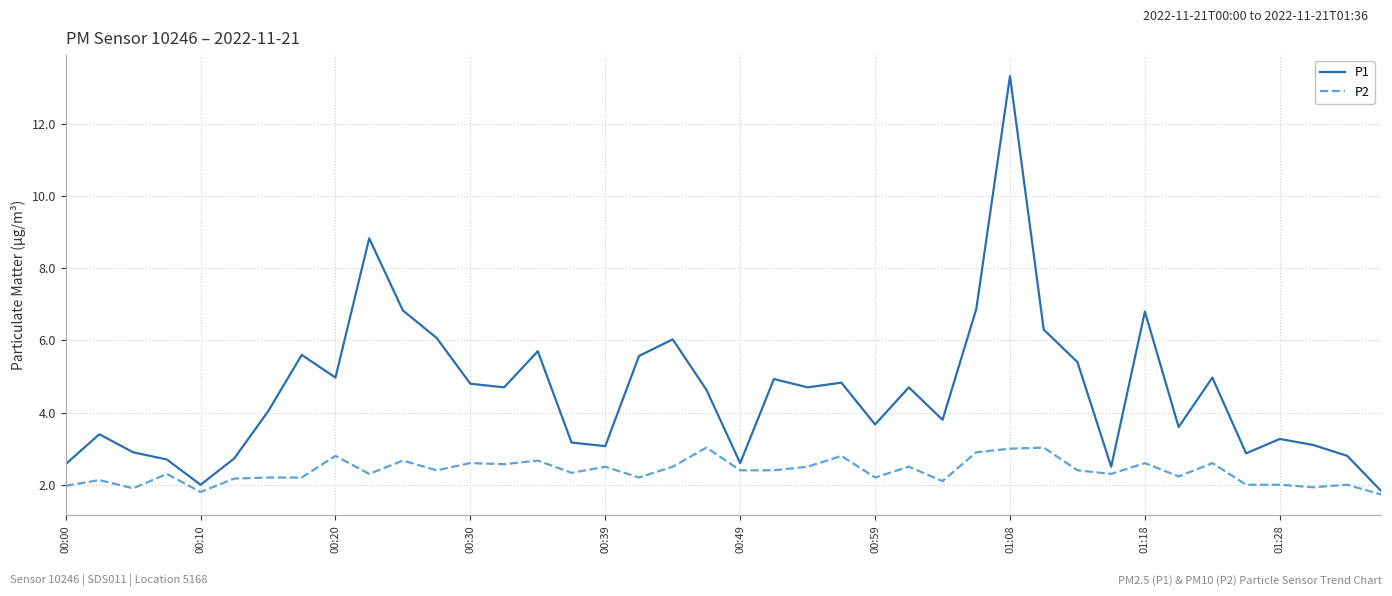

Which series has the largest total across all categories?

P1